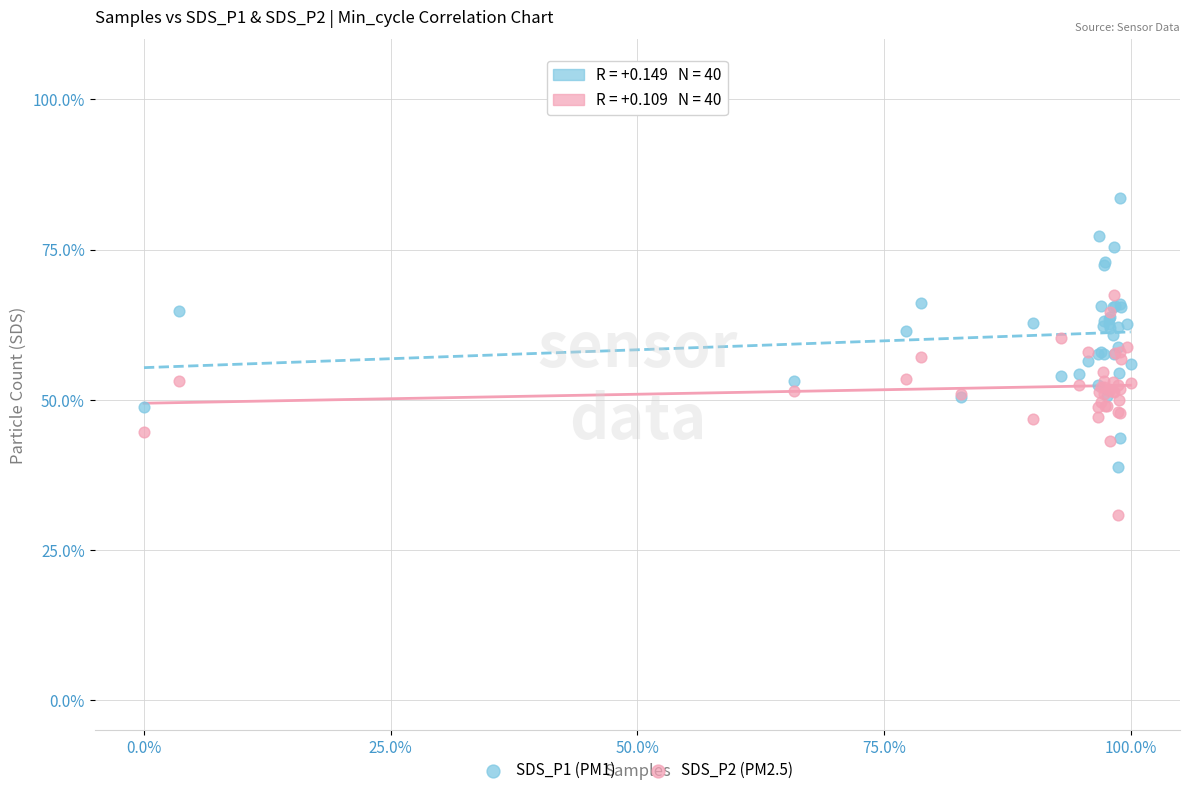

Which series contains the highest Y value?

SDS_P1 (PM1)